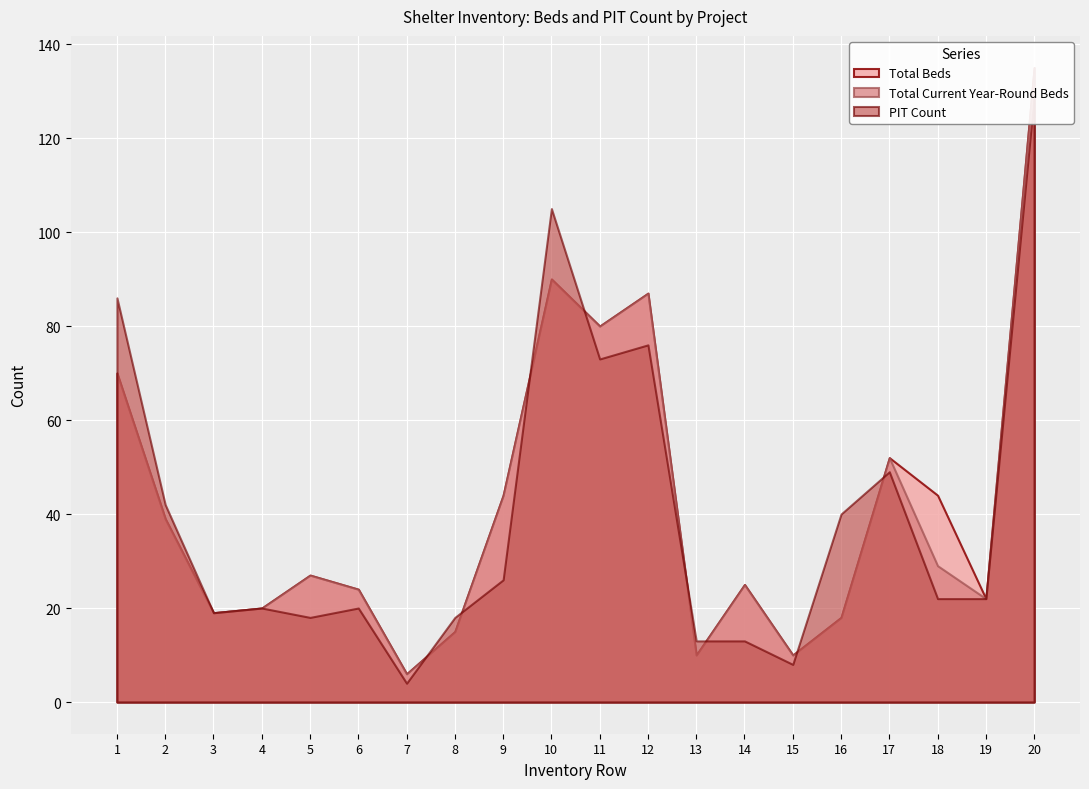

What is the value of the PIT Count point at the 16th from the left?

40